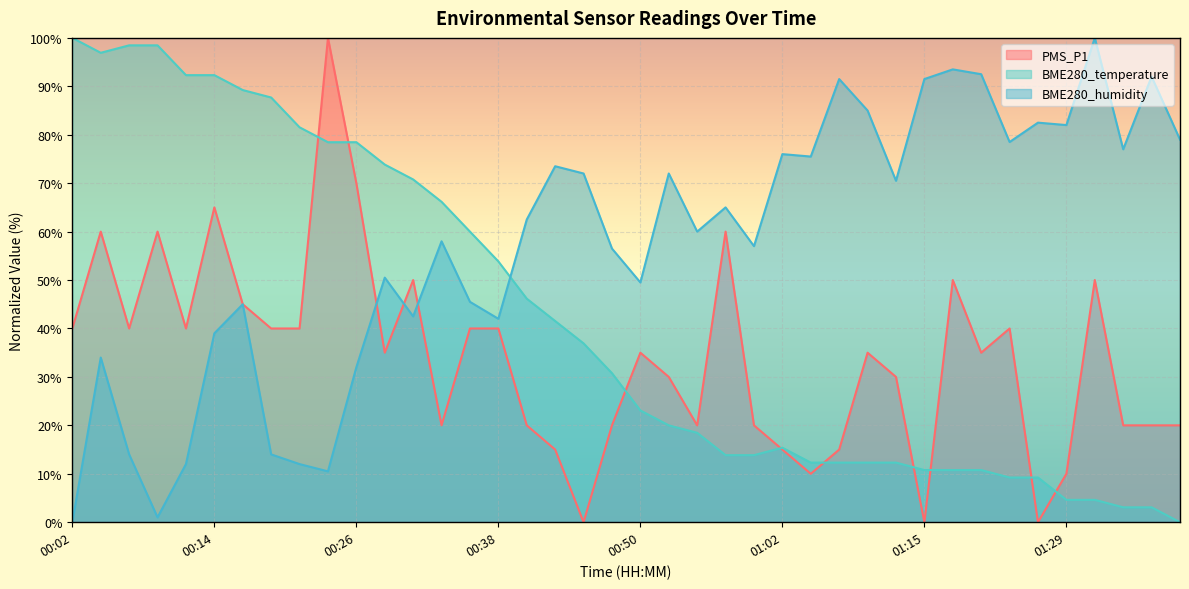

Between which two adjacent categories do PMS_P1 and BME280_temperature first intersect?

00:21 and 00:23